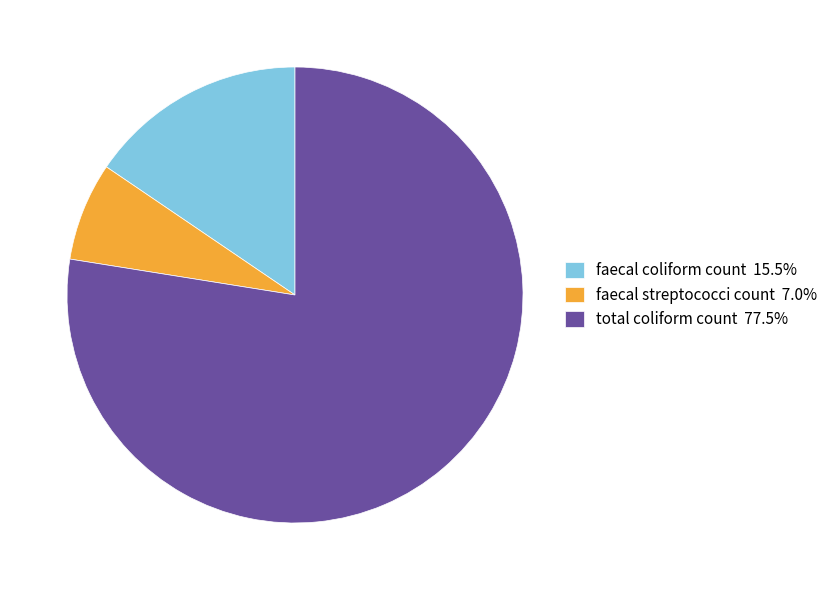

Do faecal coliform count 15.5% and total coliform count 77.5% together represent more than half of the pie?

Yes